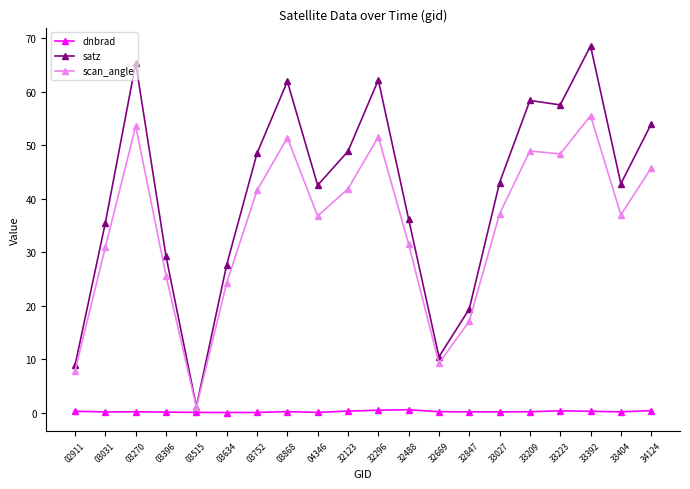

What is the difference between the highest and lowest values at 33404?

42.6